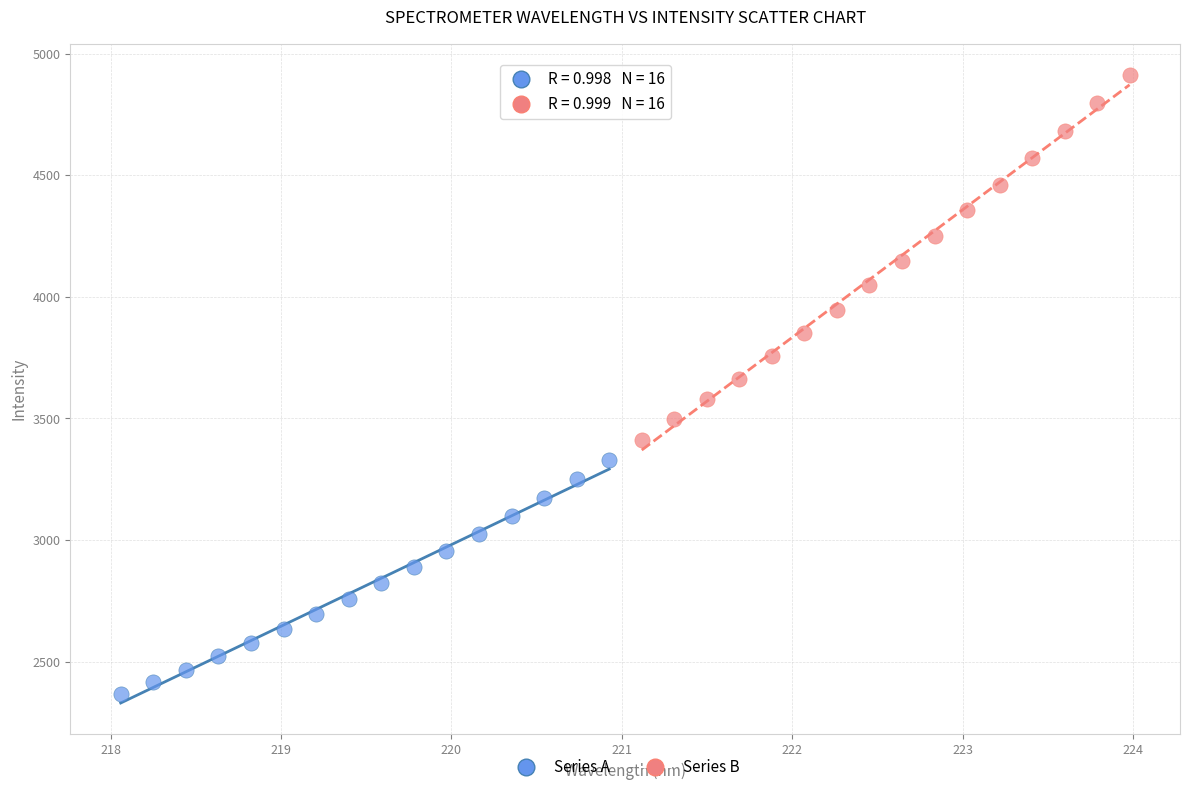

Which series has the largest Y range (max minus min)?

Series B